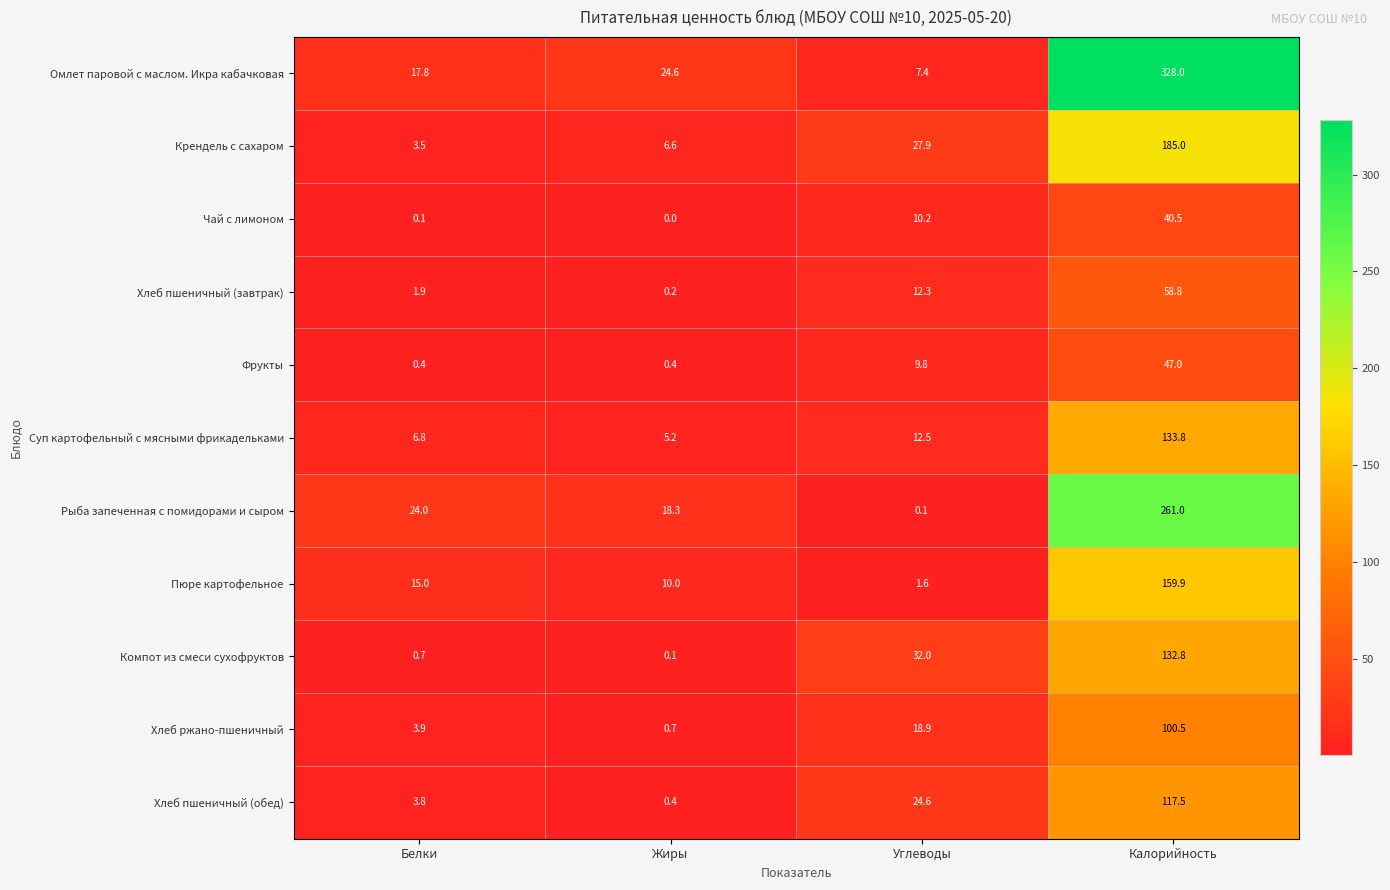

Read the Фрукты value at Жиры.

0.4